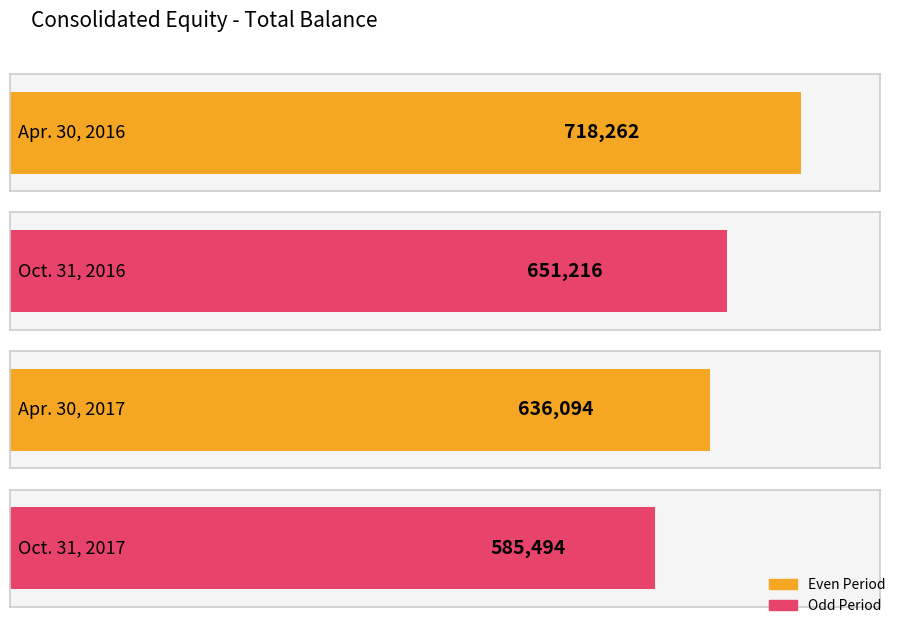

What is the label of the 3rd bar from the left?

Apr. 30, 2017